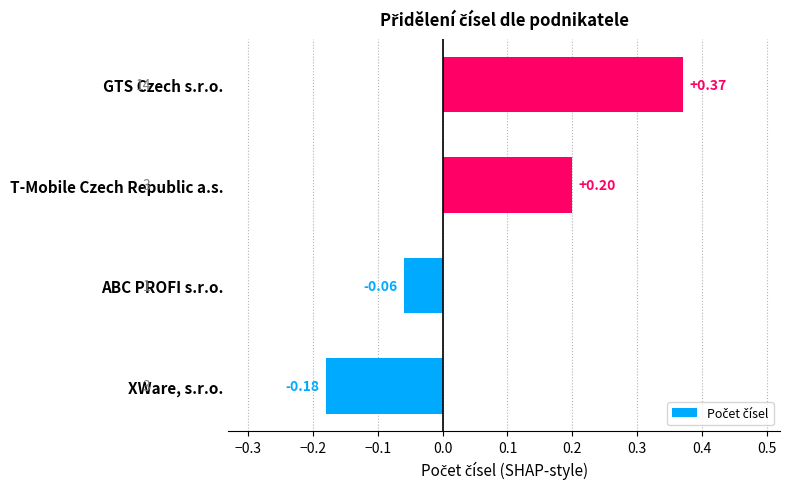

How many data points are less than 0?

2